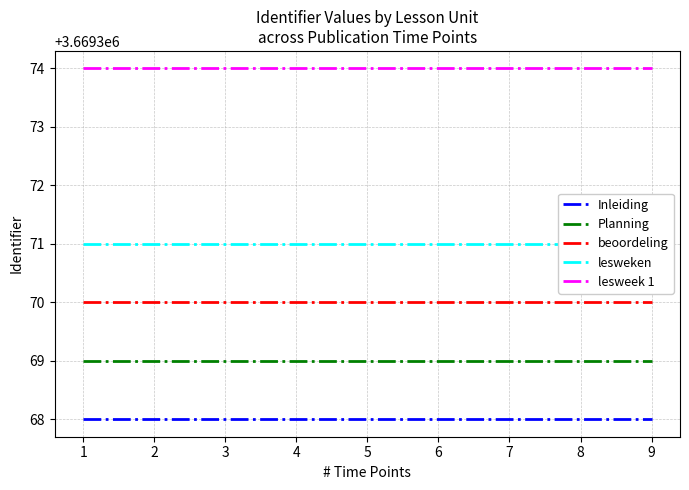

What is the maximum value for beoordeling?

3669370